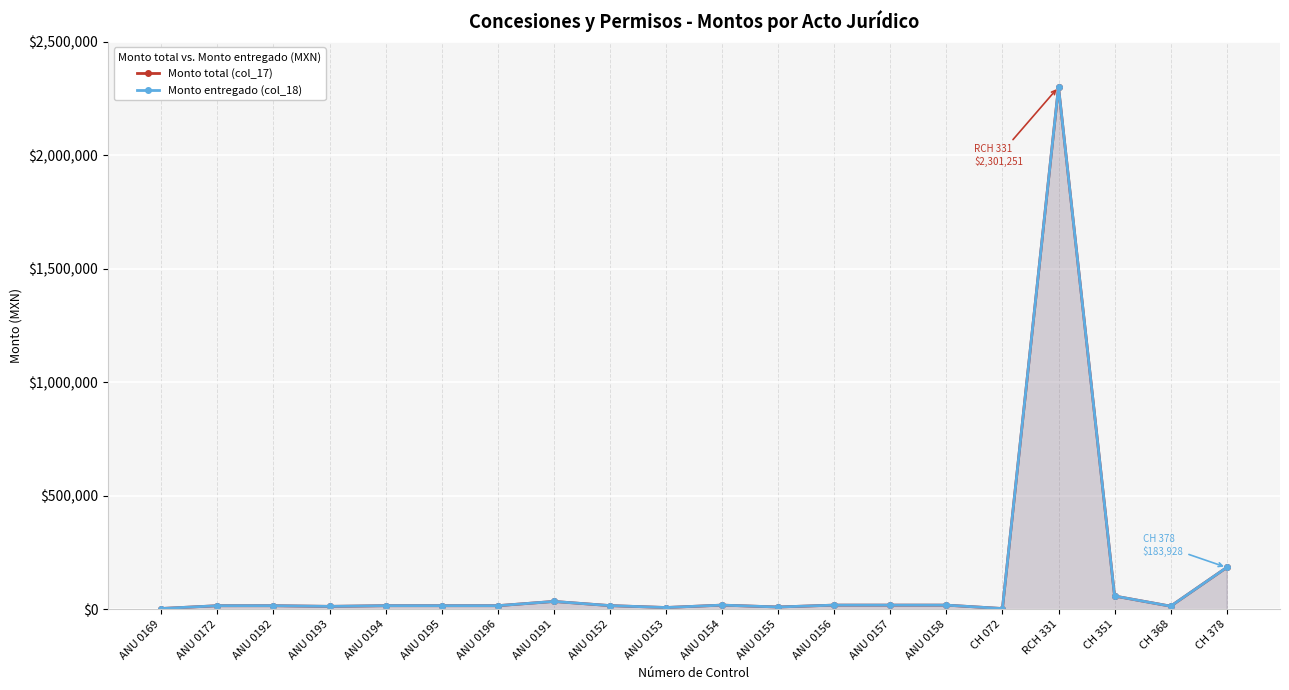

True or false: Monto entregado (col_18) and Monto total (col_17) intersect in this chart.

False